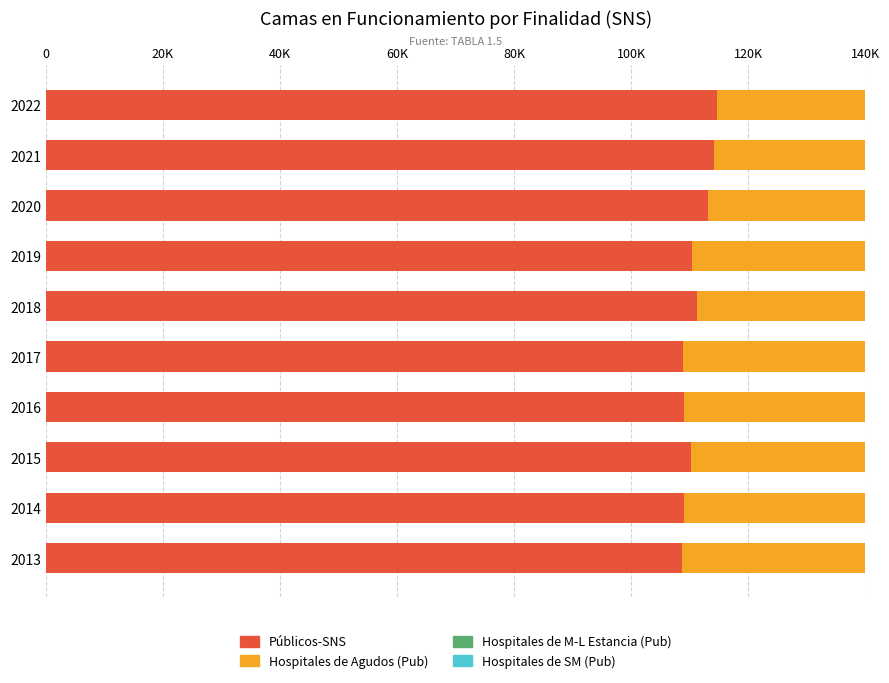

Reading left to right, what are all the values shown in this chart?

Públicos-SNS: 108611	108988	110150	108929	108839	111288	110332	113111	114195	114671
Hospitales de Agudos (Pub): 90472	90955	92020	89896	89874	92537	92071	95713	96945	97375
Hospitales de M-L Estancia (Pub): 10086	10130	10539	11444	11304	11086	10692	10459	9865	9870
Hospitales de SM (Pub): 8053	7903	7591	7589	7661	7665	7569	6939	7385	7426